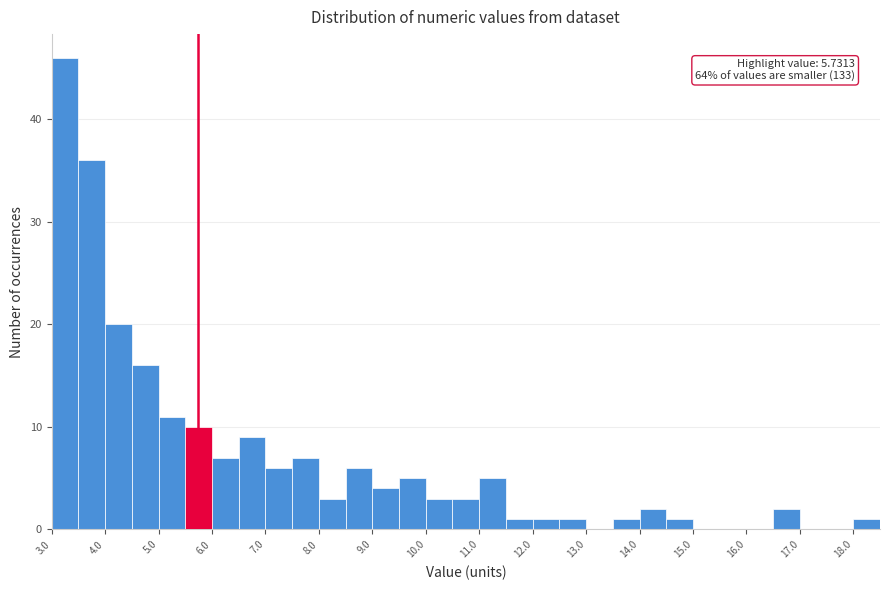

Which range on the x-axis has the tallest bar?

3.0 to 3.5